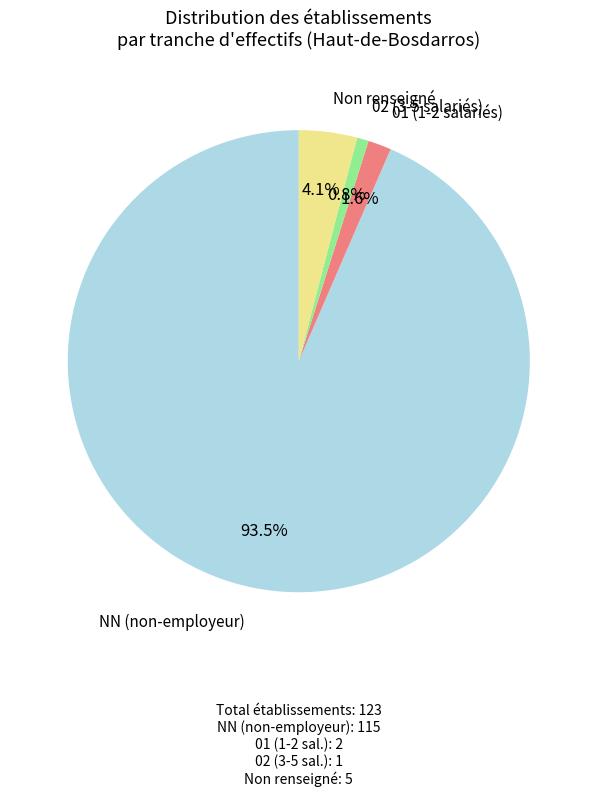

Is the sum of 02 (3-5 salariés) and NN (non-employeur) greater than half?

Yes